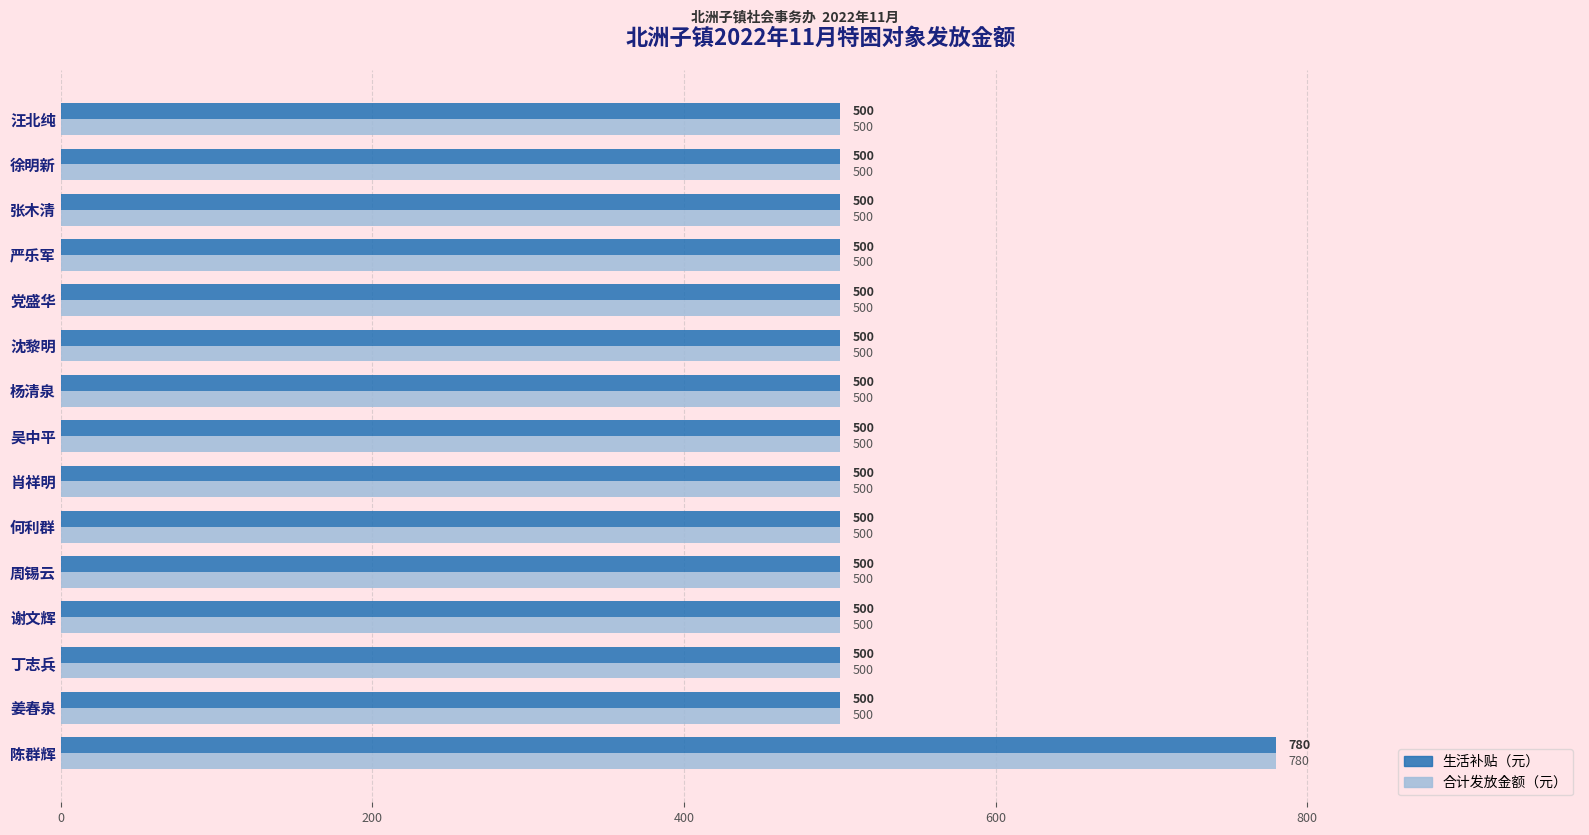

What are all the series names shown in the legend?

生活补贴（元）, 合计发放金额（元）